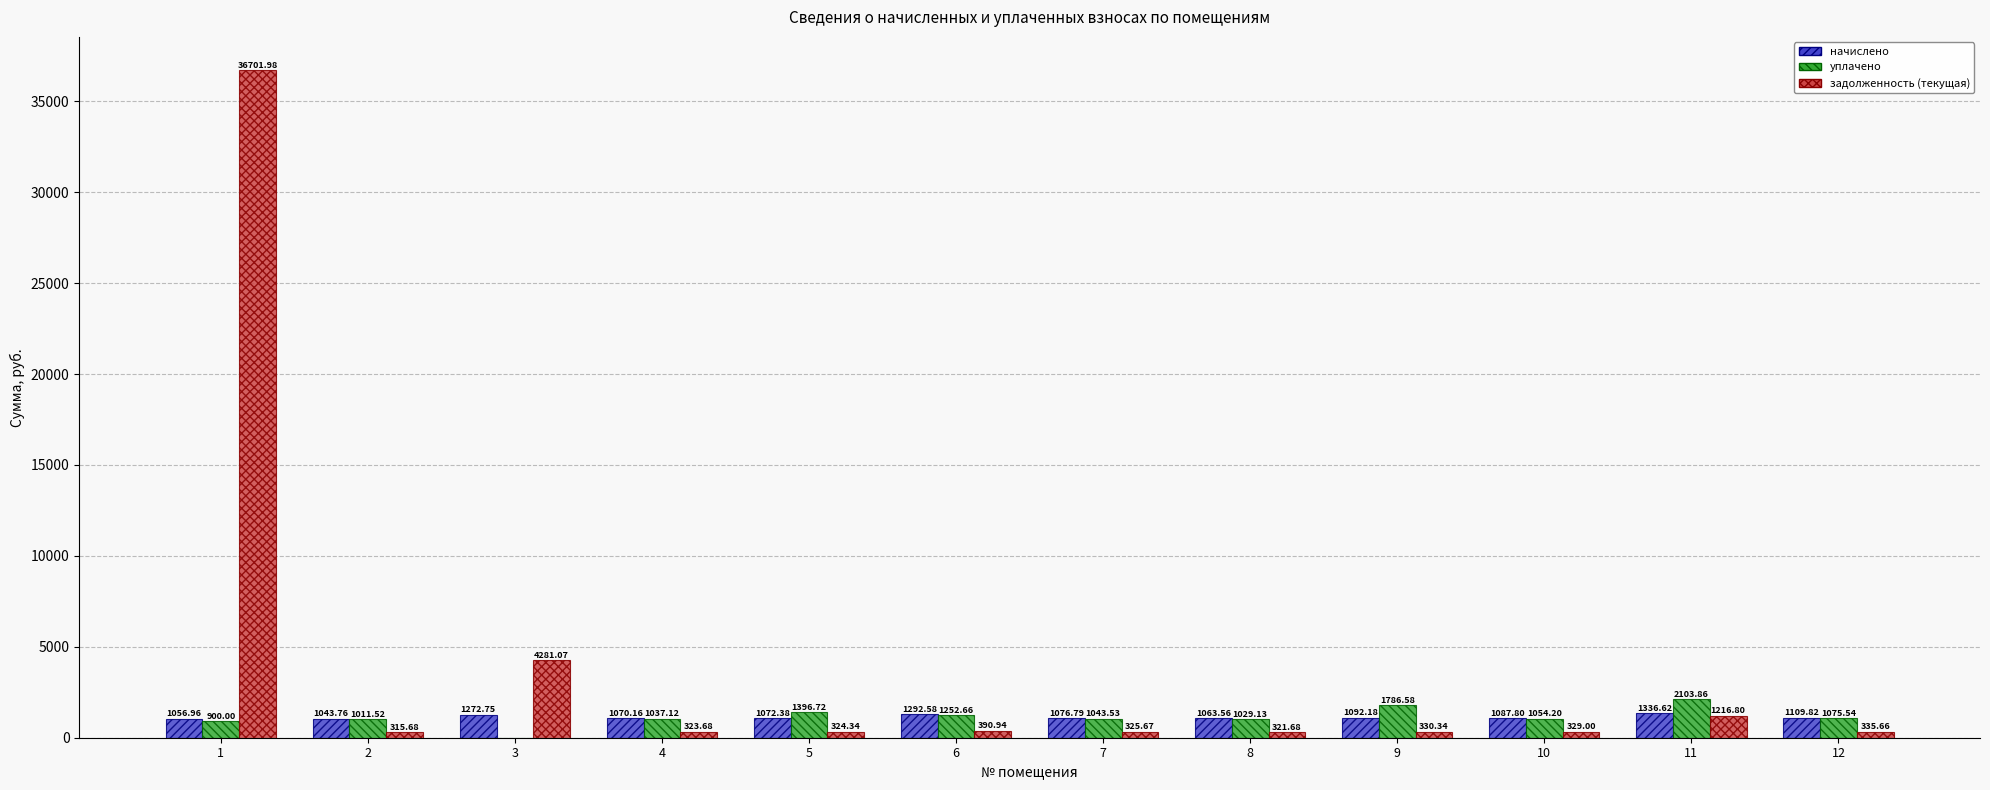

Are the bars grouped side by side (vs. stacked)?

Yes